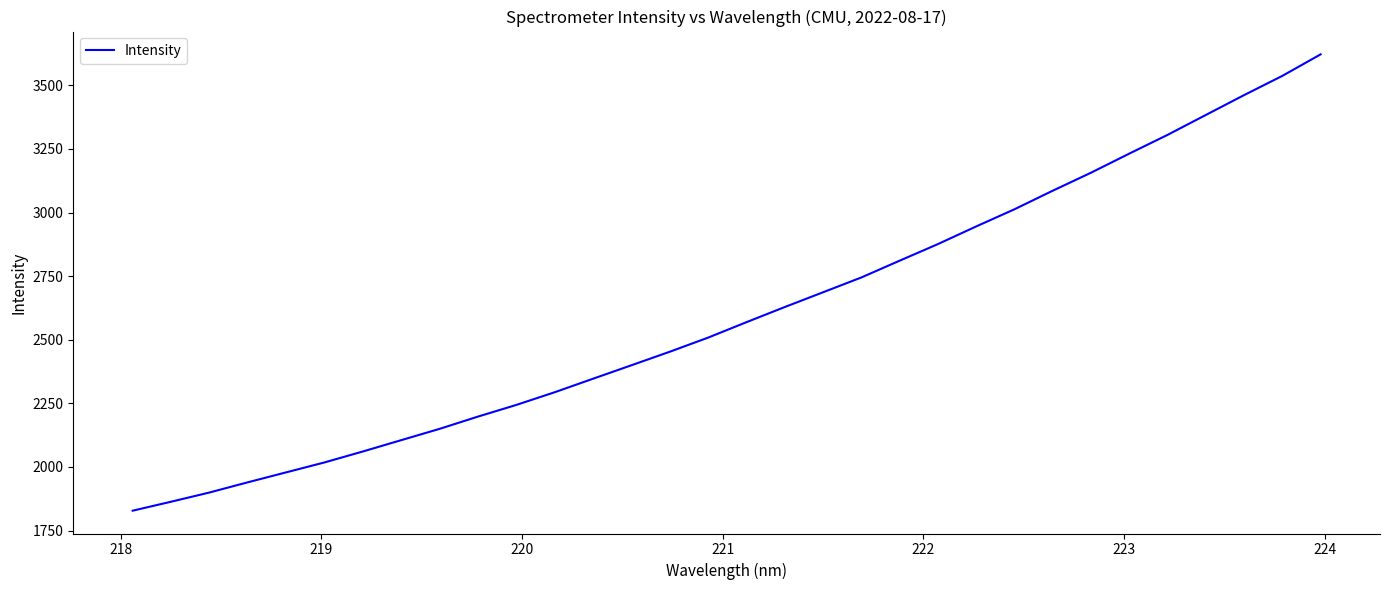

What is the difference between the maximum and minimum values?

1793.7